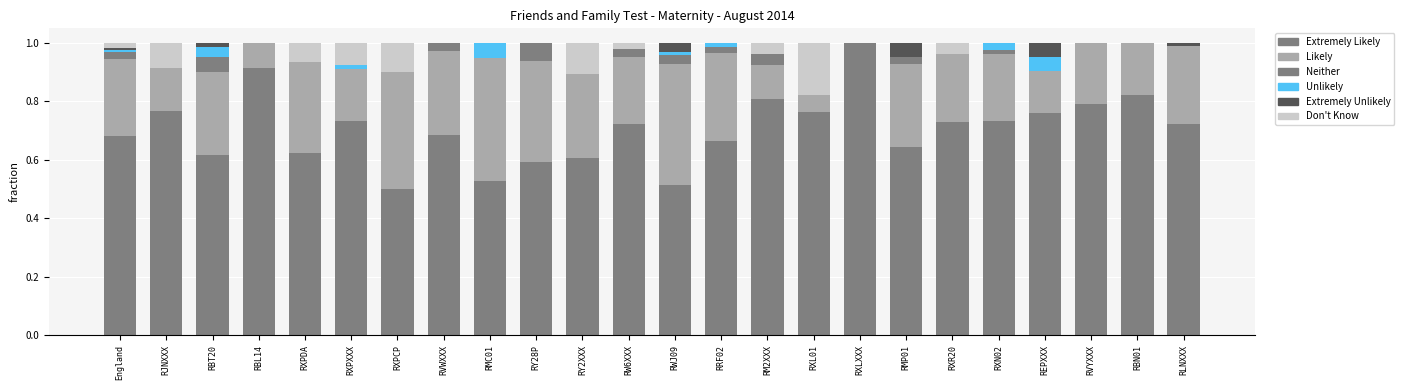

Does the chart contain stacked bars?

Yes